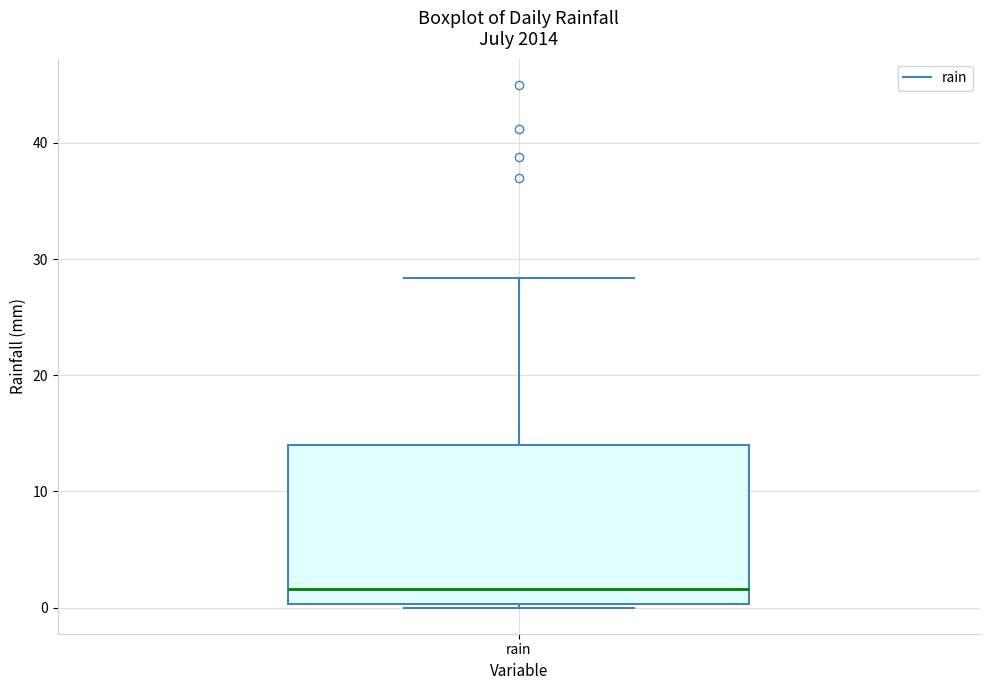

Transcribe this box plot: give where the median line is, the range the box spans, and where the two whiskers end, as read against the y-axis. The values are not printed on the chart, so give them approximately, as read against the axis.

median 2, box 0 to 14, whiskers 0 (just below the box's lower edge) to 28